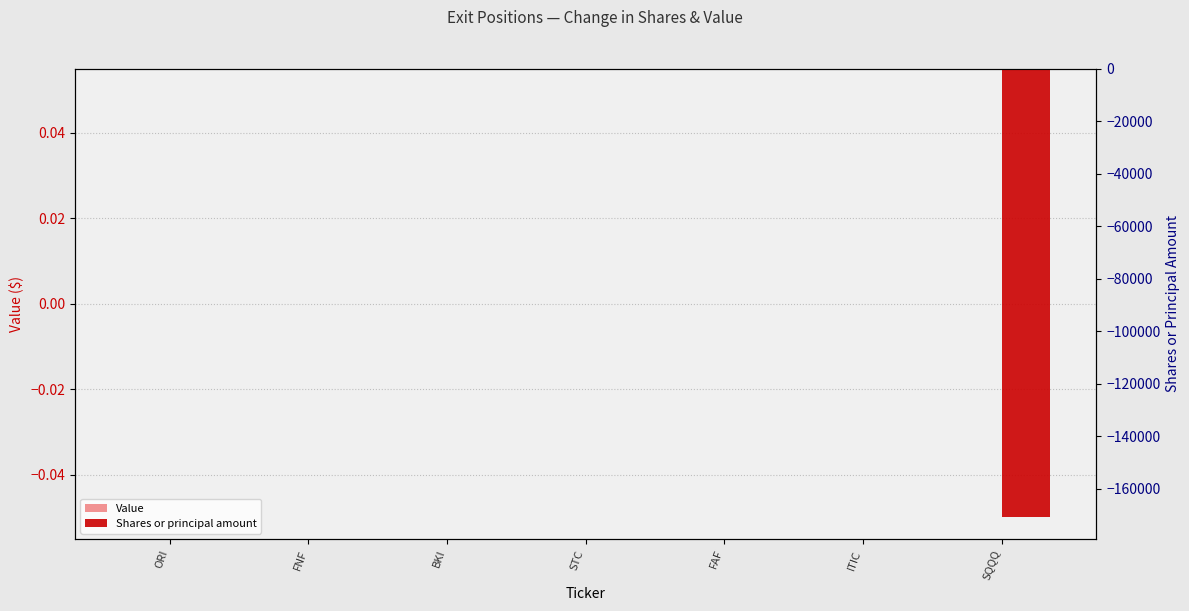

At which category is the sum across all series the highest?

BKI